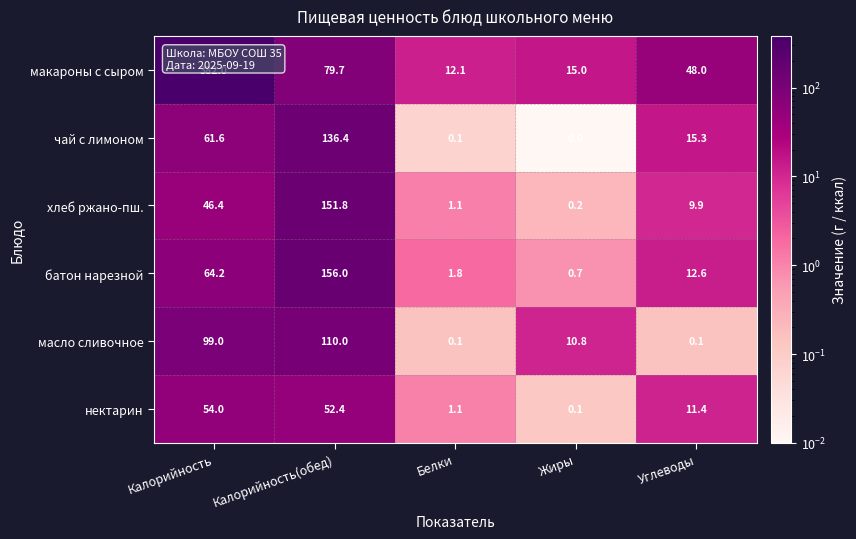

What is the difference between the maximum and minimum values in the хлеб ржано-пш. series?

151.6